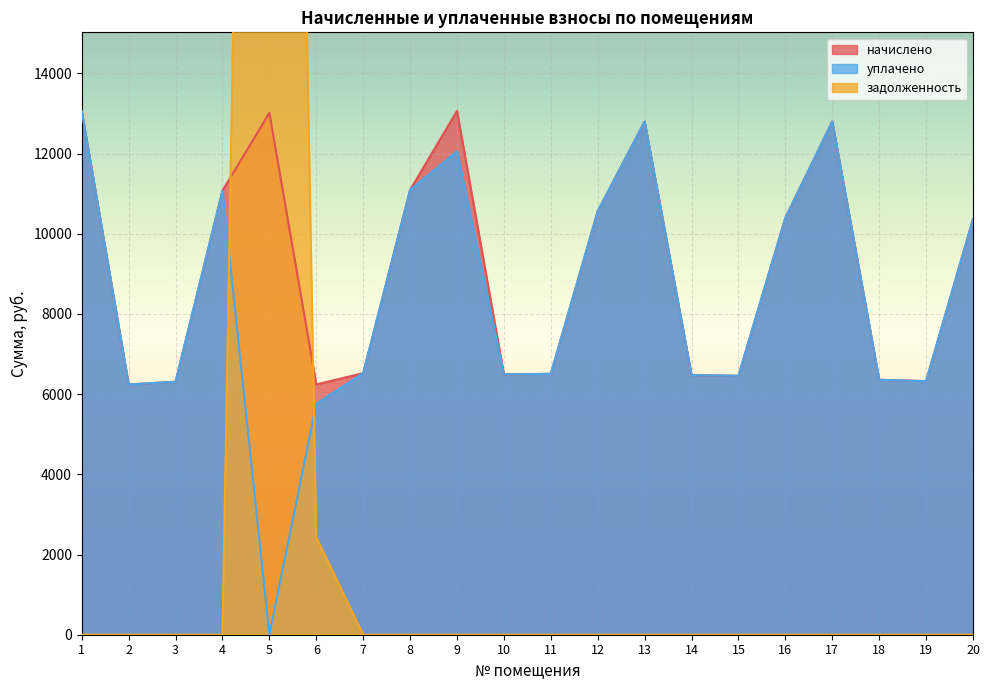

Which has a higher value, 11 or 20?

20